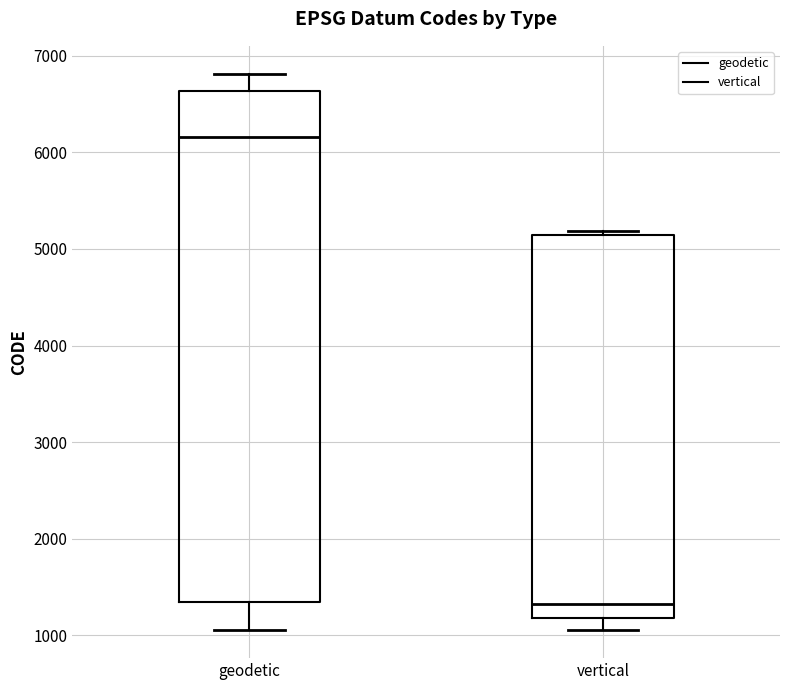

Reading left to right, transcribe this box plot: for each box, give where its median line is, the range the box spans, and where its two whiskers end, as read against the y-axis. The values are not printed on the chart, so give them approximately, as read against the axis.

geodetic: median 6200, box 1300 to 6600, whiskers 1100 to 6800
vertical: median 1300, box 1200 to 5100, whiskers 1100 to 5200